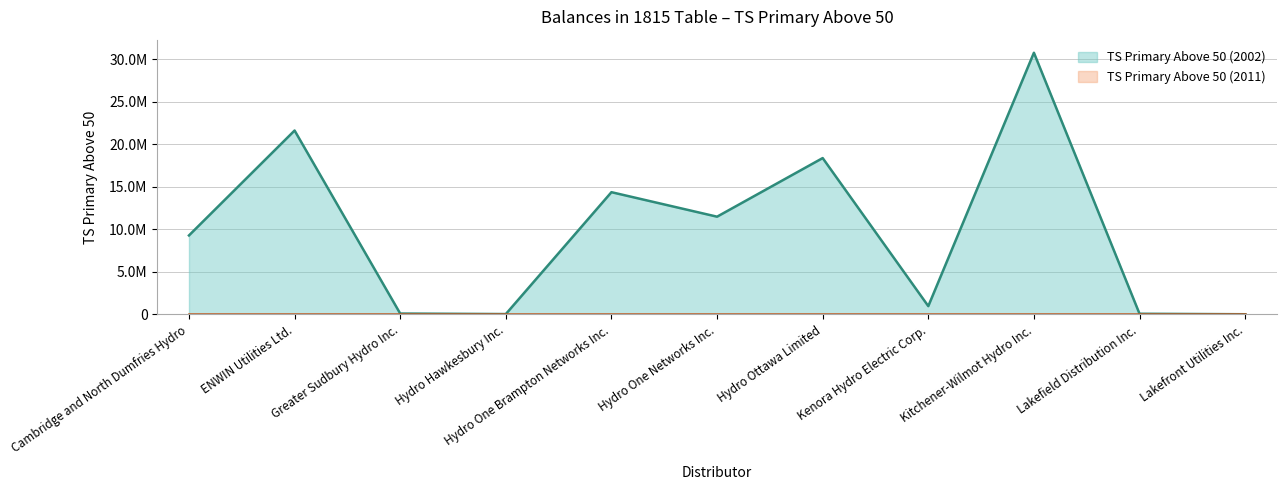

Rank the categories by value from highest to lowest.

Kitchener-Wilmot Hydro Inc., ENWIN Utilities Ltd., Hydro Ottawa Limited, Hydro One Brampton Networks Inc., Hydro One Networks Inc., Cambridge and North Dumfries Hydro, Kenora Hydro Electric Corp., Greater Sudbury Hydro Inc., Lakefield Distribution Inc., Hydro Hawkesbury Inc., Lakefront Utilities Inc.